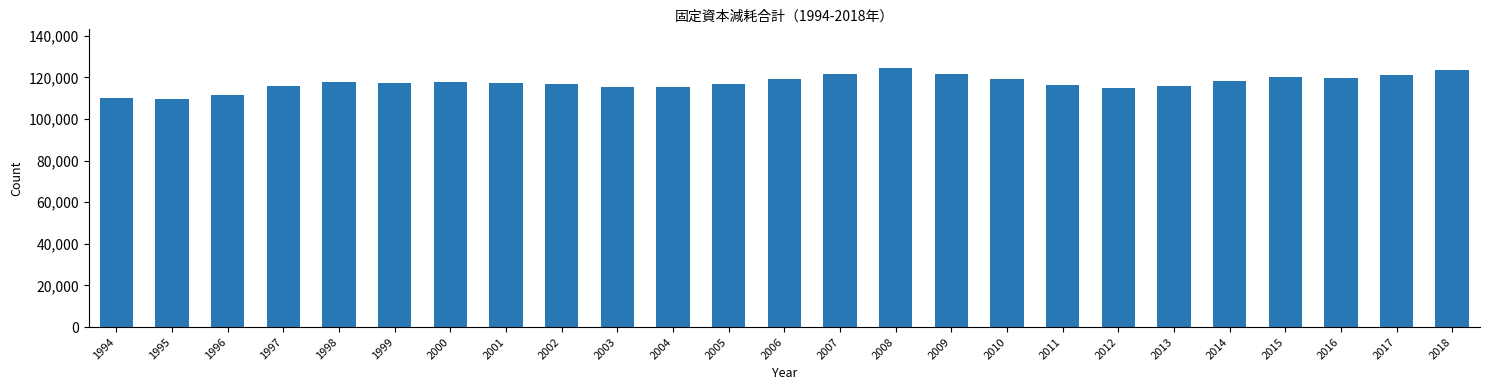

What is the value of the 13th bar from the left?

119261.5